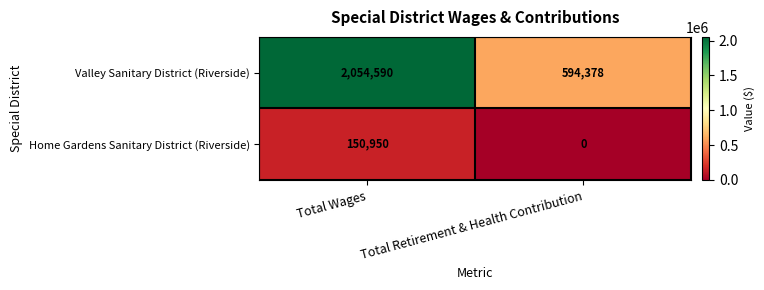

Rank the series at Total Retirement & Health Contribution from lowest to highest value.

Home Gardens Sanitary District (Riverside), Valley Sanitary District (Riverside)